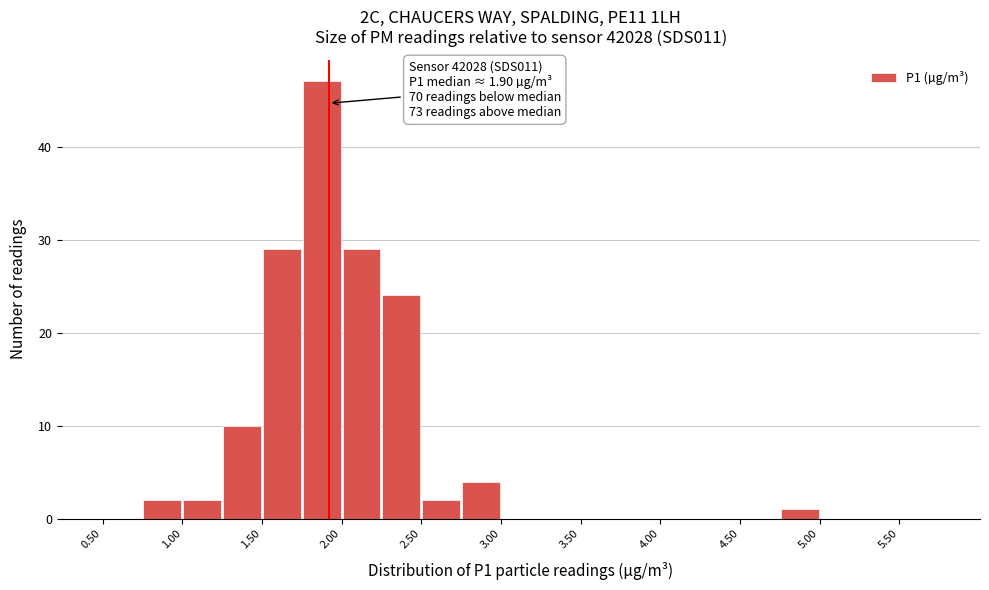

Which range on the x-axis has the tallest bar?

1.75 to 2.00